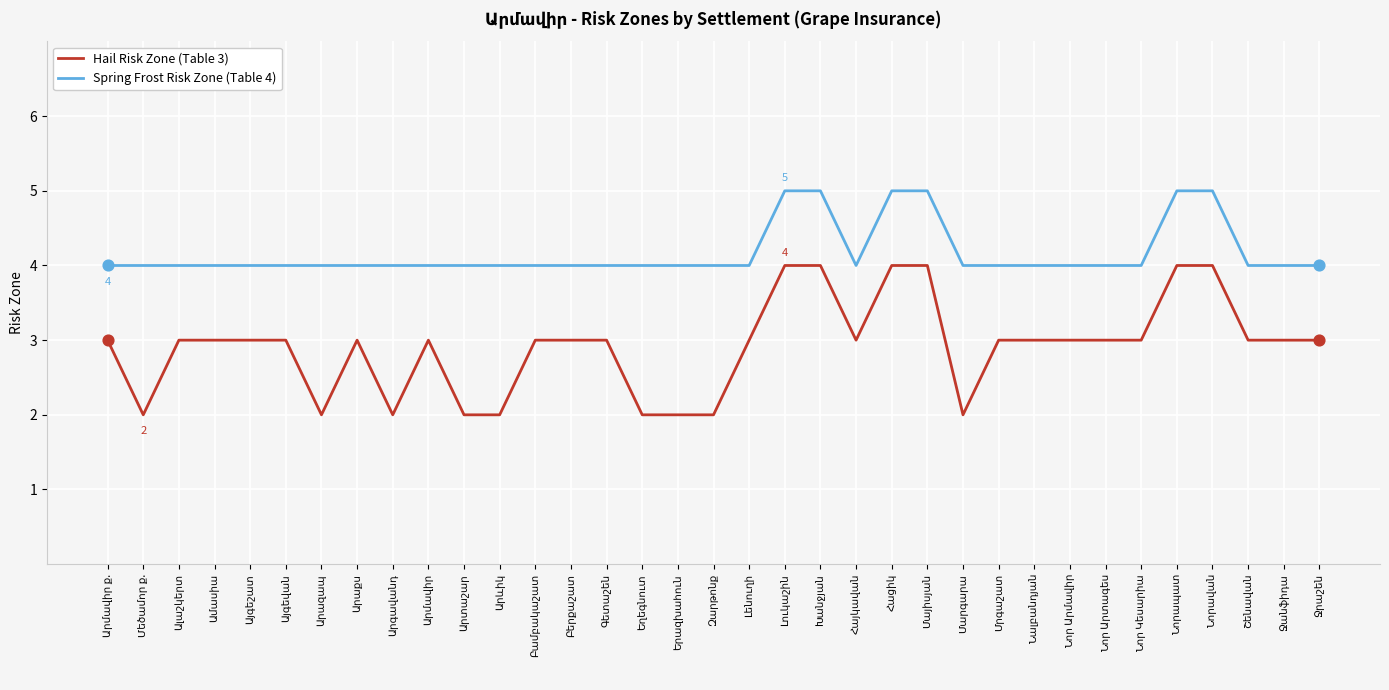

Which series has the largest total across all categories?

Spring Frost Risk Zone (Table 4)